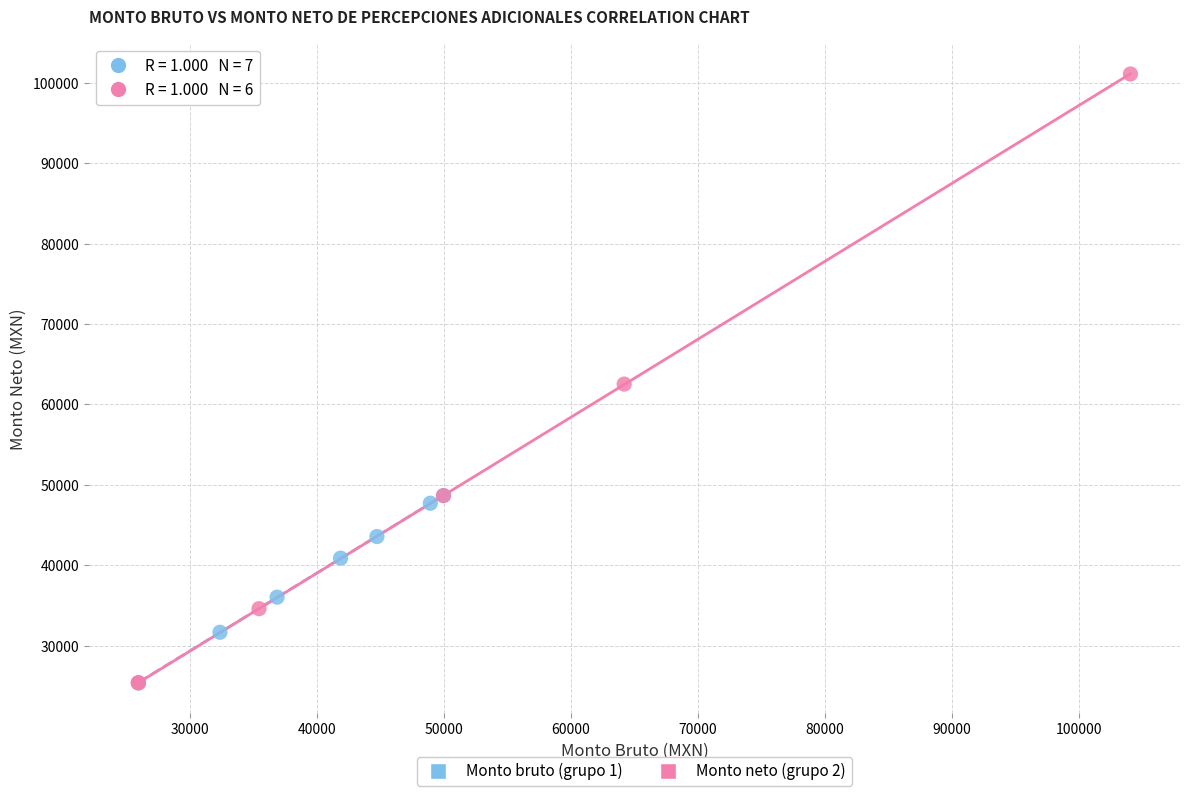

What are all the series names shown in the legend?

Monto bruto (grupo 1), Monto neto (grupo 2)